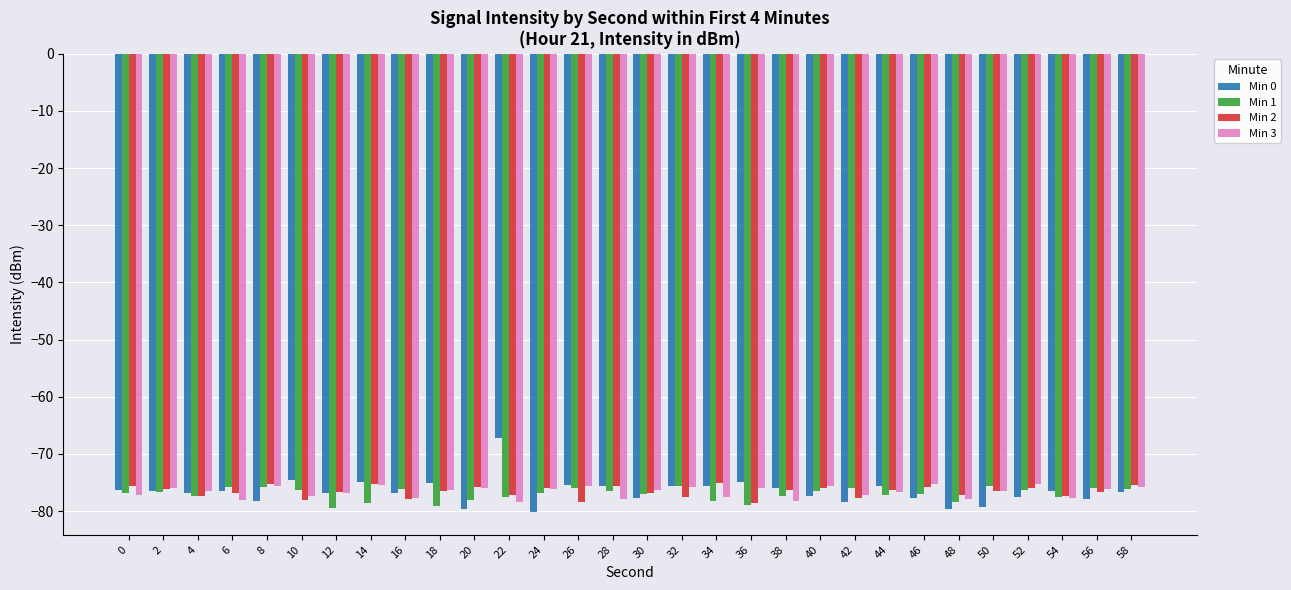

True or false: Min 1 has a value of -131.1 at 24.

False